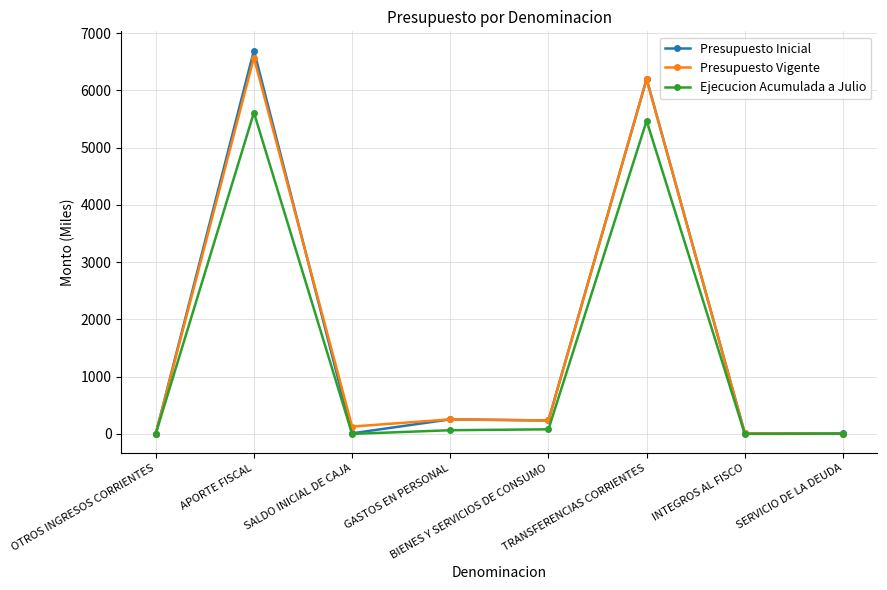

What is the label of the 6th point from the right?

SALDO INICIAL DE CAJA